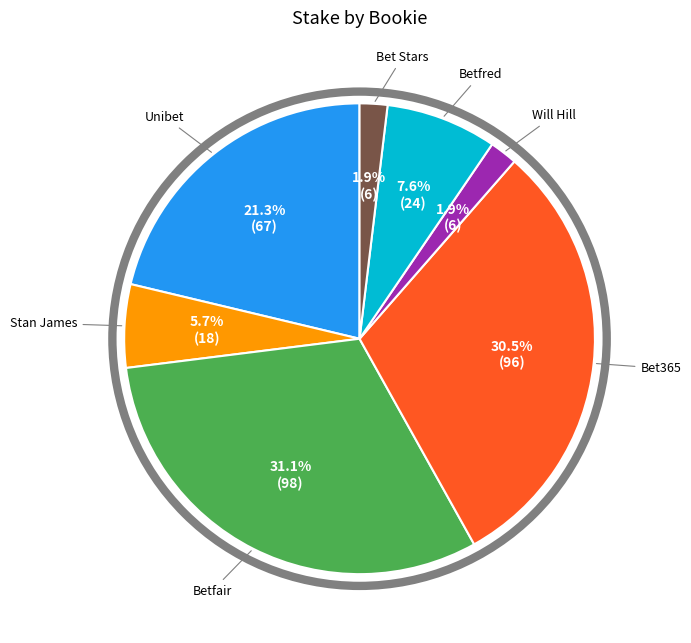

Does any single category account for the majority?

No